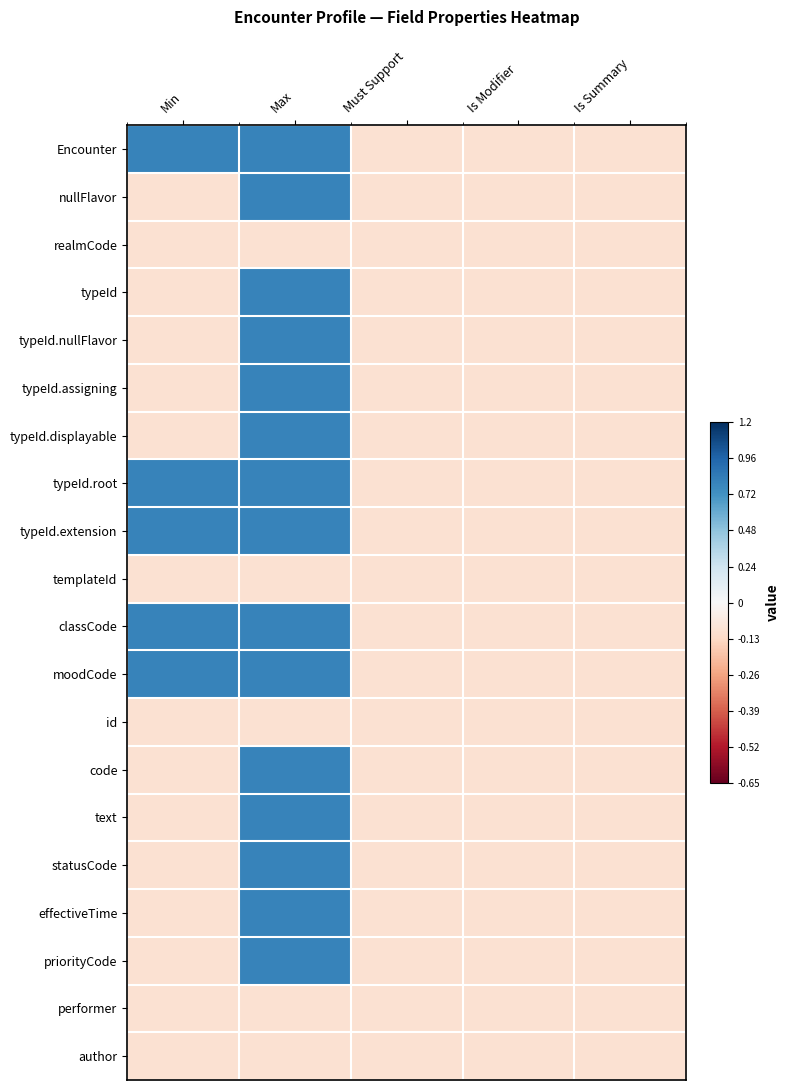

What is the total value across all series at Max?

11.5